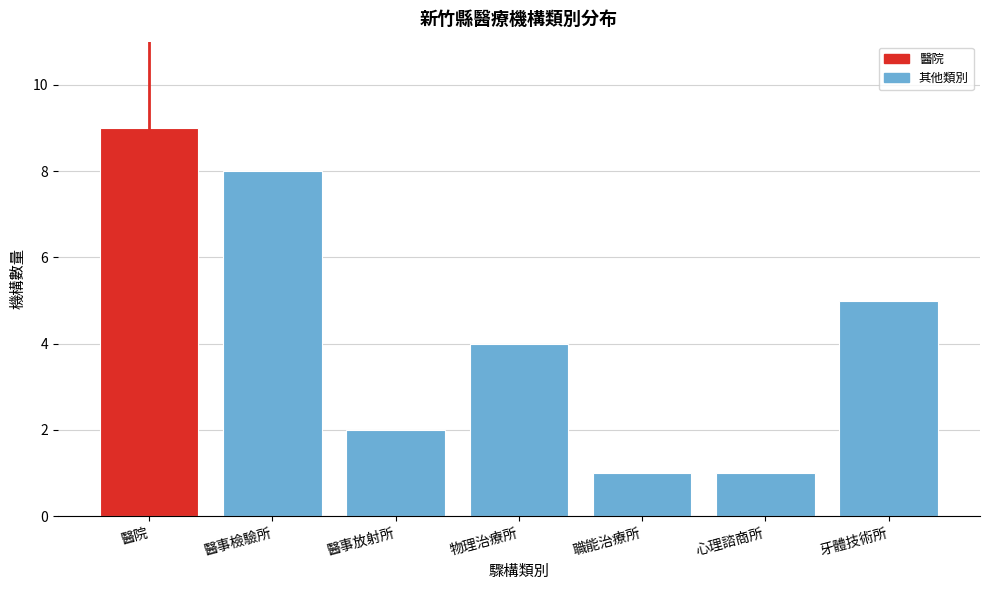

Reading left to right, list all the values displayed in this chart.

9	8	2	4	1	1	5